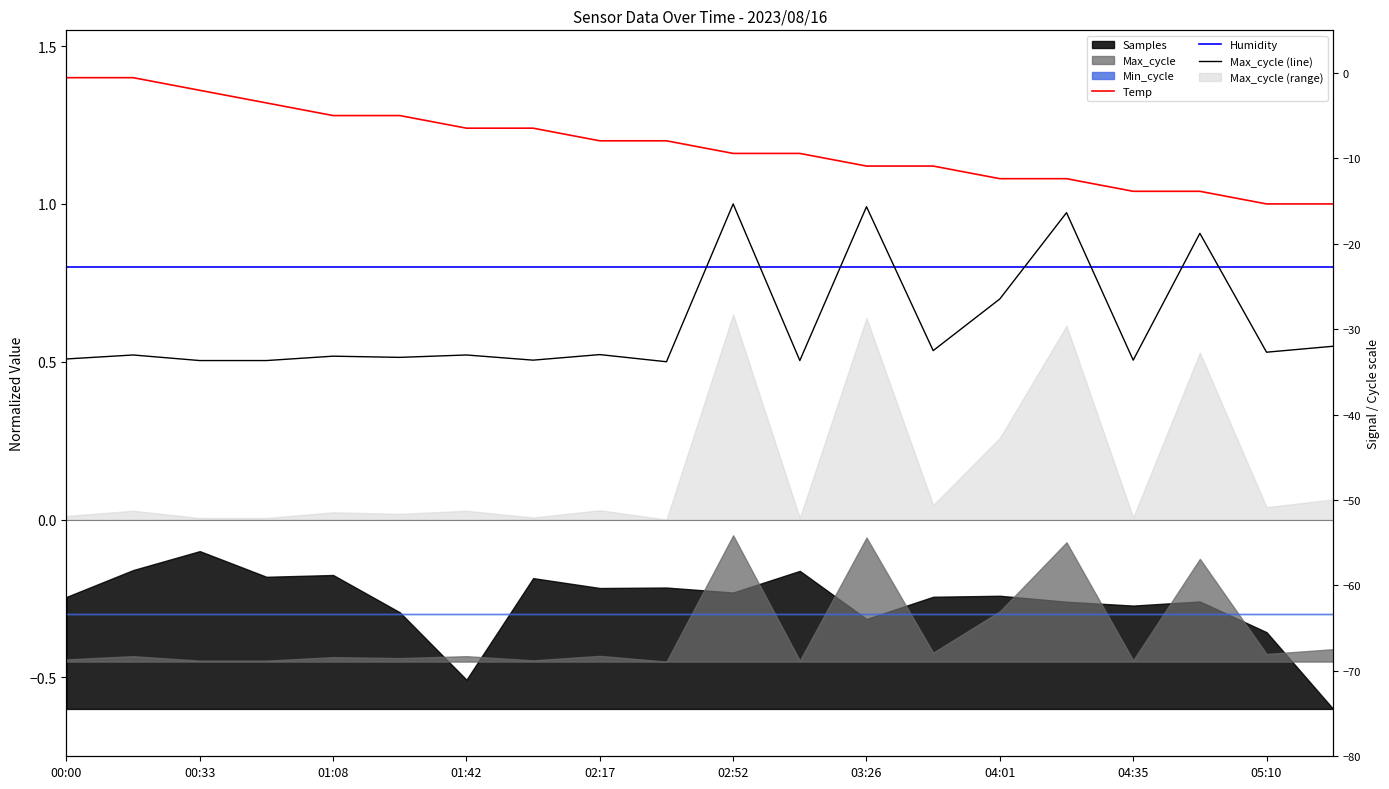

True or false: Temp has more than 1 interior local peaks.

False